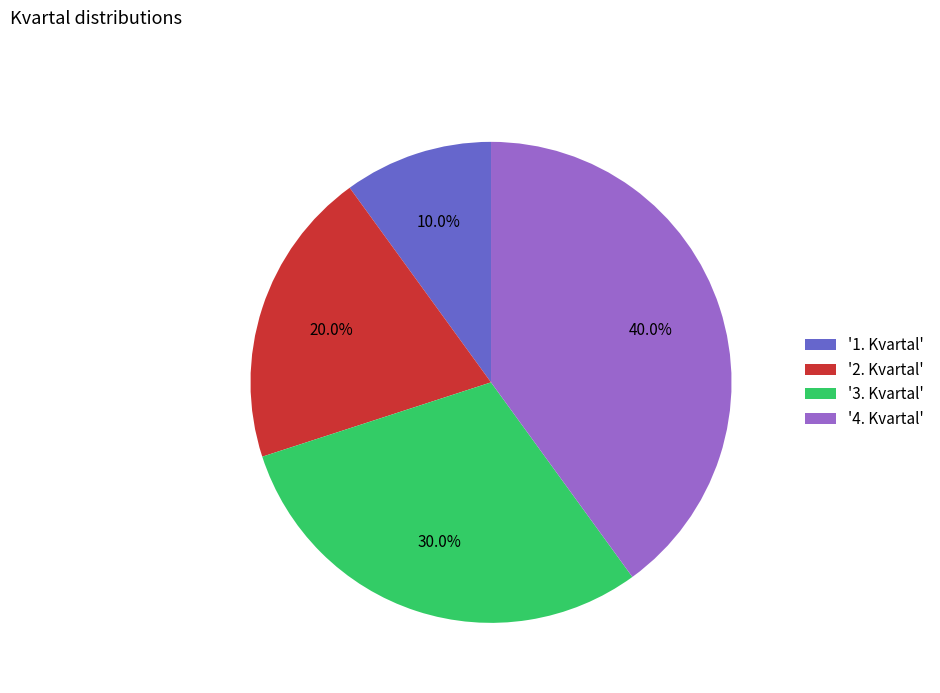

Approximately how many times larger is the value at '4. Kvartal' compared to '3. Kvartal'?

1.3